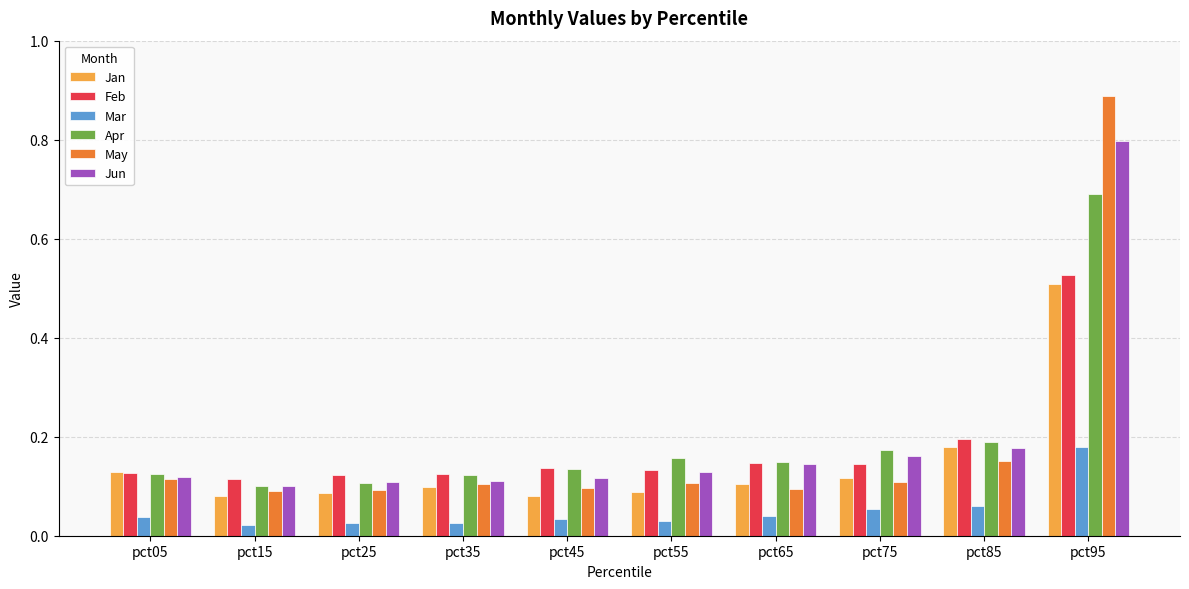

What is the sum of the Apr values at pct55 and pct85?

0.3